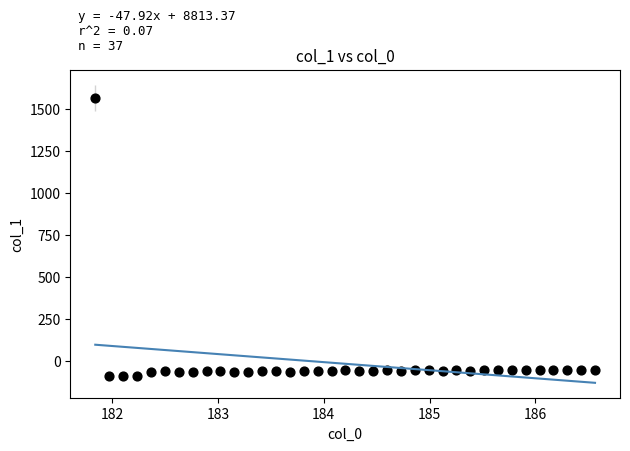

What is the range of X values (max minus min)?

4.7